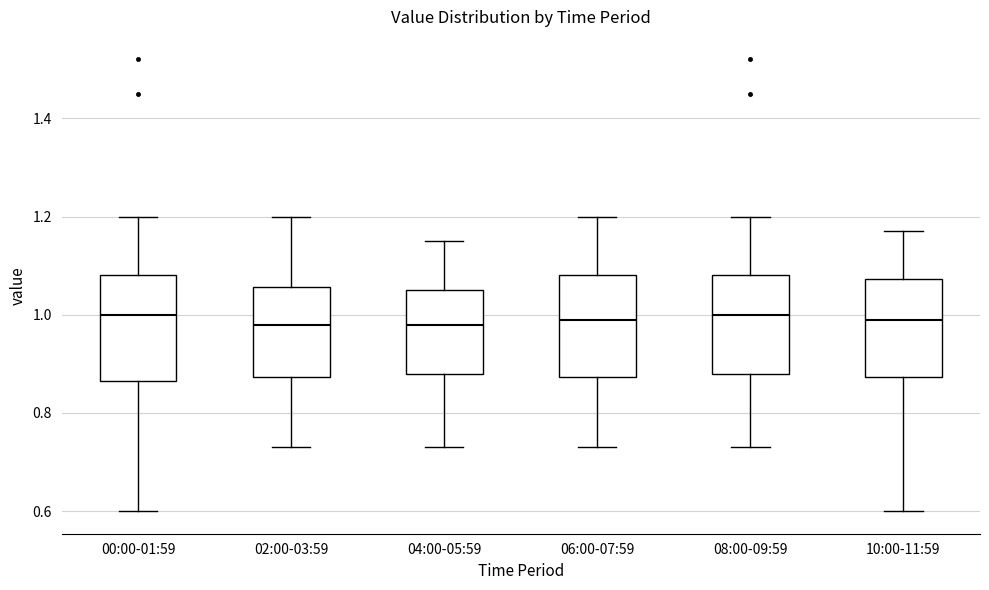

Reading left to right, transcribe this box plot: for each box, give where its median line is, the range the box spans, and where its two whiskers end, as read against the y-axis. The values are not printed on the chart, so give them approximately, as read against the axis.

00:00-01:59: median 1.00, box 0.86 to 1.08, whiskers 0.60 to 1.20
02:00-03:59: median 0.98, box 0.88 to 1.06, whiskers 0.74 to 1.20
04:00-05:59: median 0.98, box 0.88 to 1.06, whiskers 0.74 to 1.16
06:00-07:59: median 1.00, box 0.88 to 1.08, whiskers 0.74 to 1.20
08:00-09:59: median 1.00, box 0.88 to 1.08, whiskers 0.74 to 1.20
10:00-11:59: median 1.00, box 0.88 to 1.08, whiskers 0.60 to 1.18